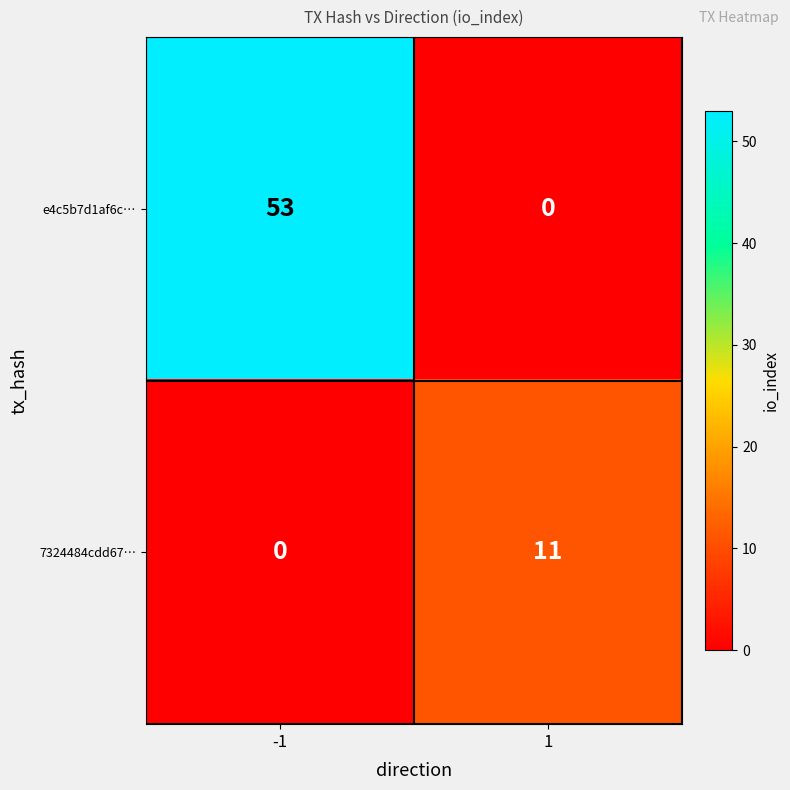

Which series has the largest range (max minus min)?

e4c5b7d1af6c…